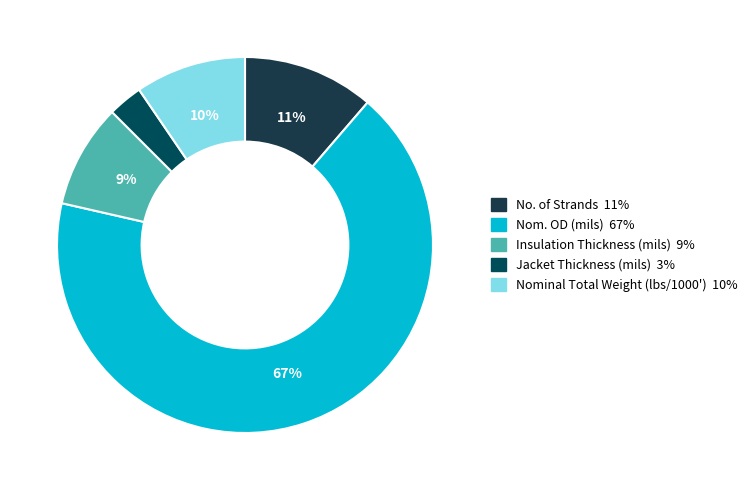

True or false: No. of Strands accounts for 11% of the total.

True